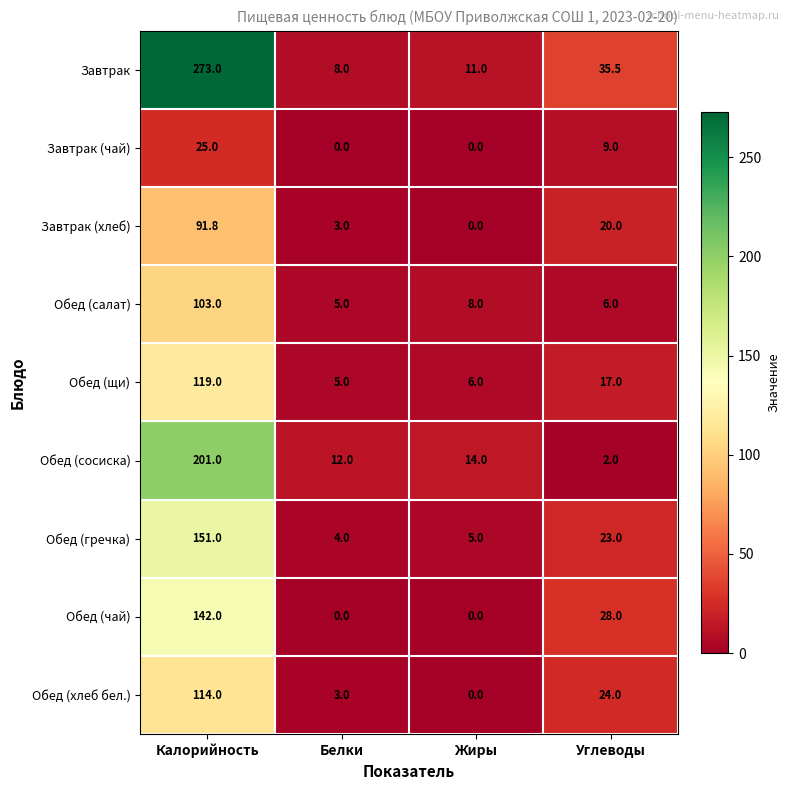

What is the sum of all Обед (щи) values?

147.0